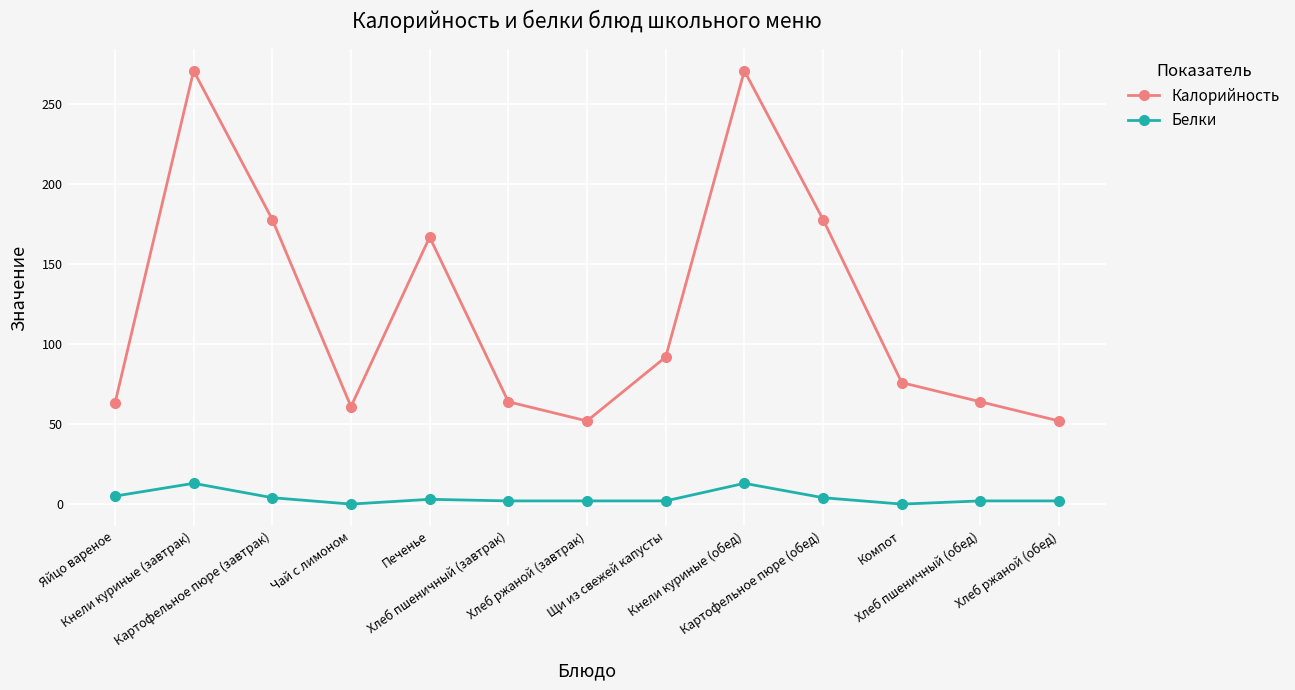

Rank the series by their maximum value, from lowest to highest.

Белки, Калорийность